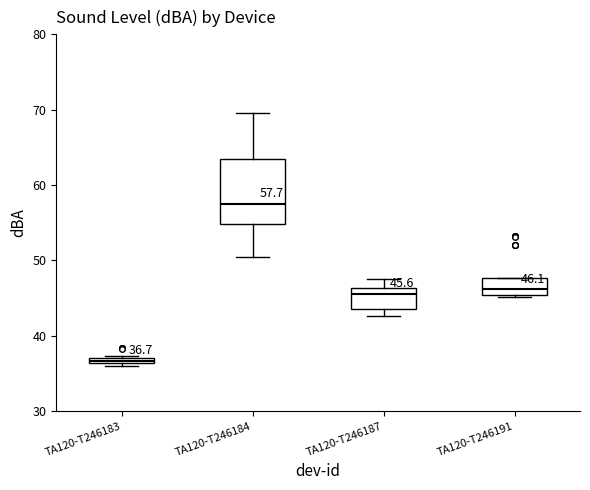

Which box is the tallest, from its lower edge to its upper edge?

TA120-T246184